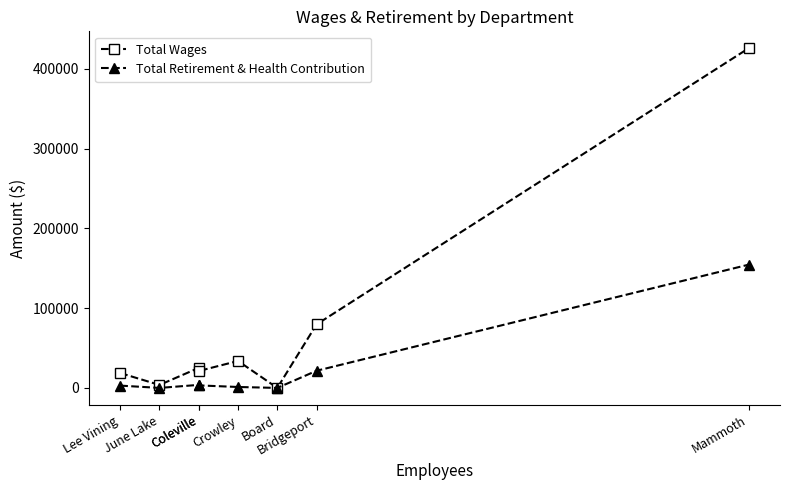

At which category is the sum across all series the highest?

Mammoth